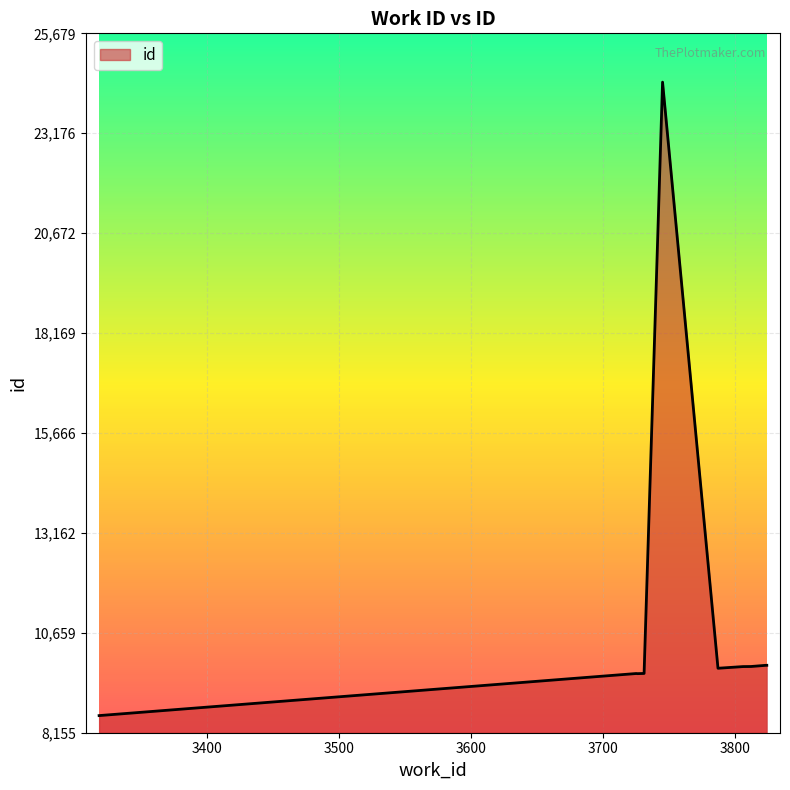

What is the minimum value shown in the chart?

8585